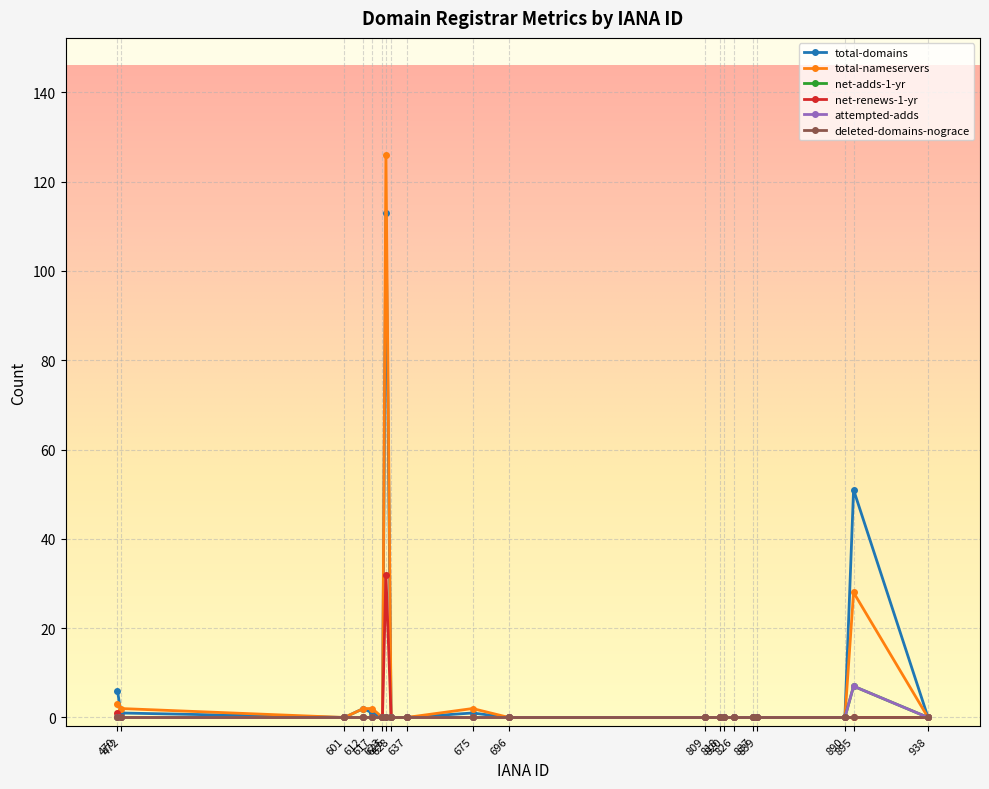

Is this an area chart (filled region under the line)?

No